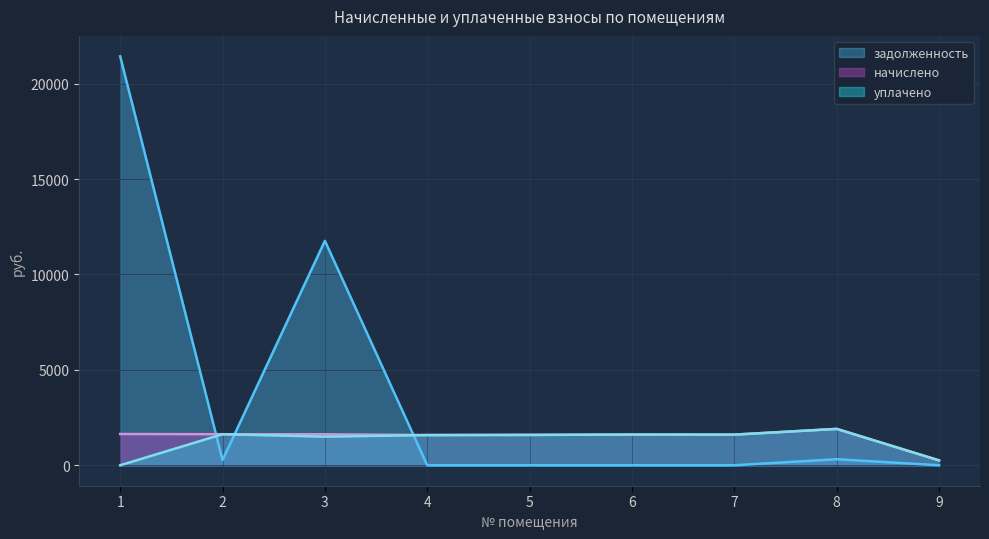

Between 2 and 8, which is larger?

8